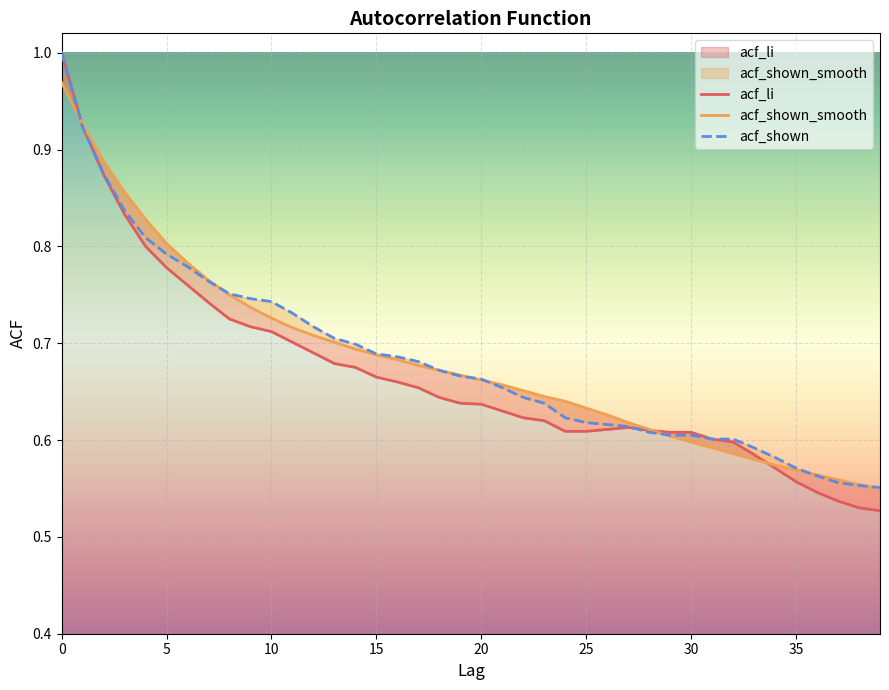

What is the difference between the acf_shown_smooth values at 9 and 3?

0.1